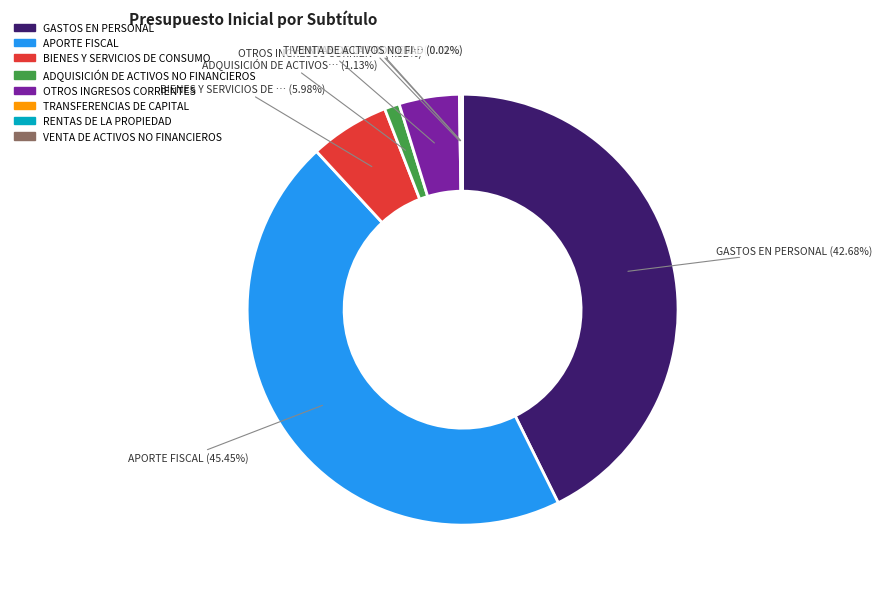

Approximately how many times larger is the value at OTROS INGRESOS CORRIENTES compared to BIENES Y SERVICIOS DE CONSUMO?

0.8